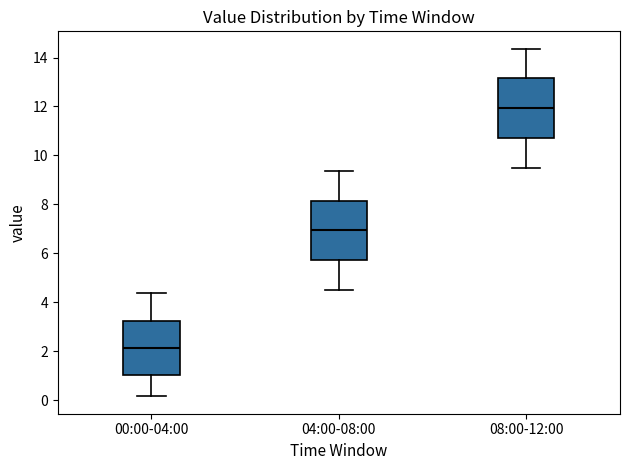

Which box has the lowest median line?

00:00-04:00